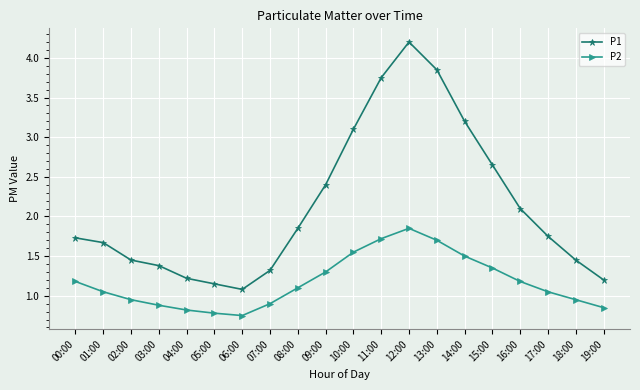

How many distinct data groups are displayed?

2